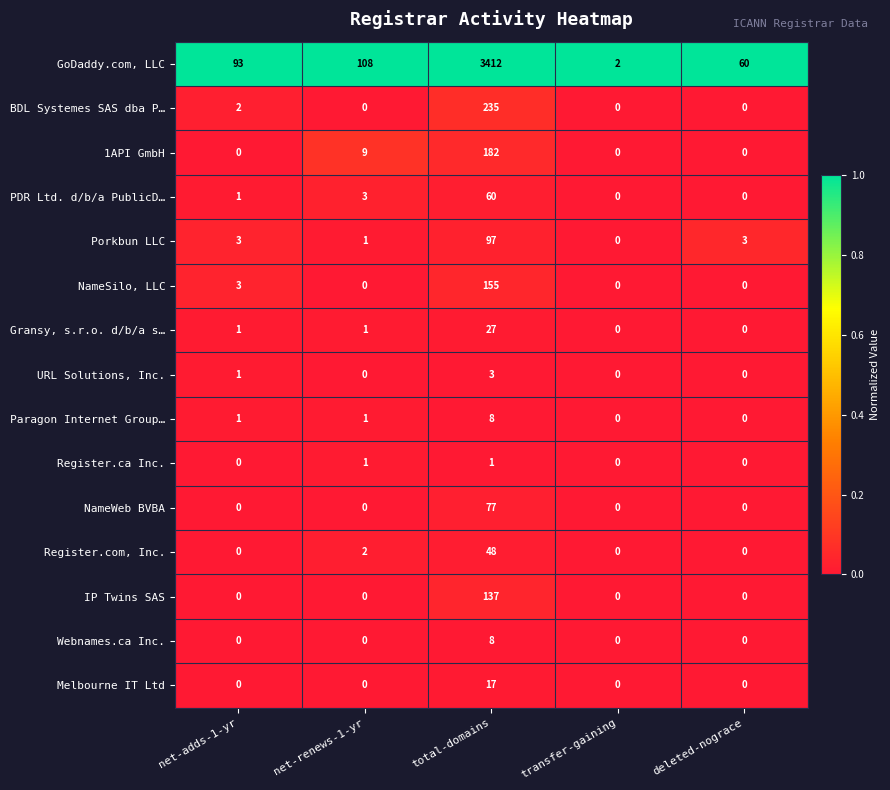

What is the greatest value displayed?

3412